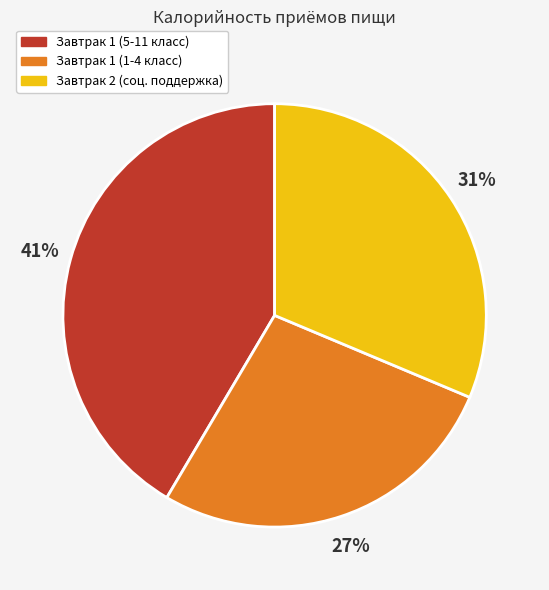

The Завтрак 1 (5-11 класс) slice represents 51% of the pie. True or false?

False